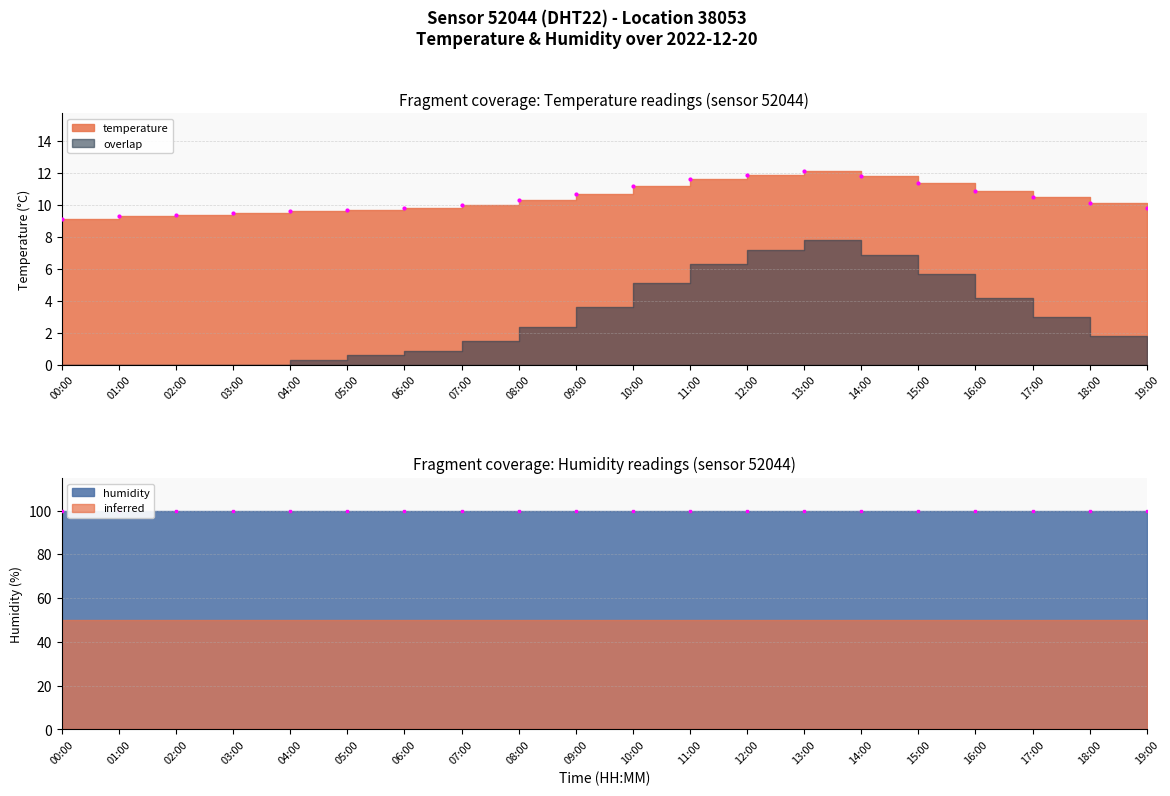

At which category does the chart reach its peak across all series?

00:00